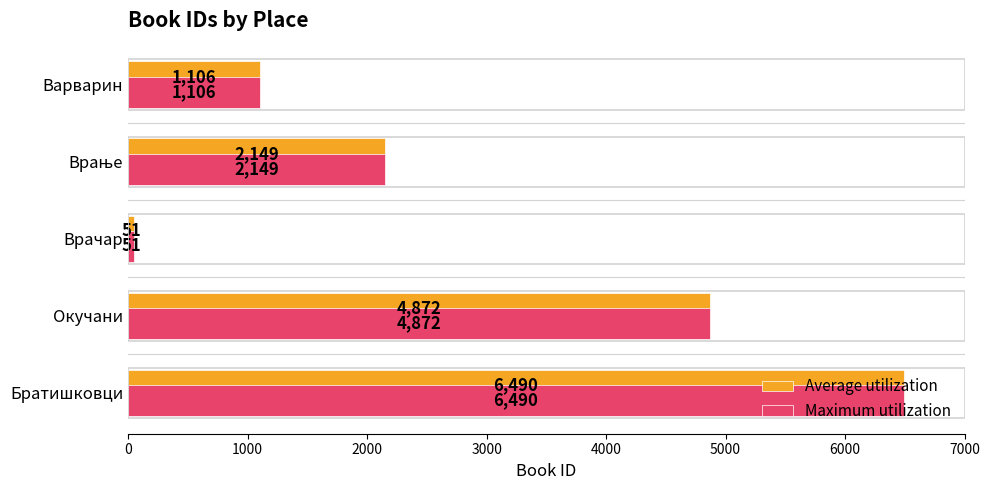

What is the total value across all series at Окучани?

9744